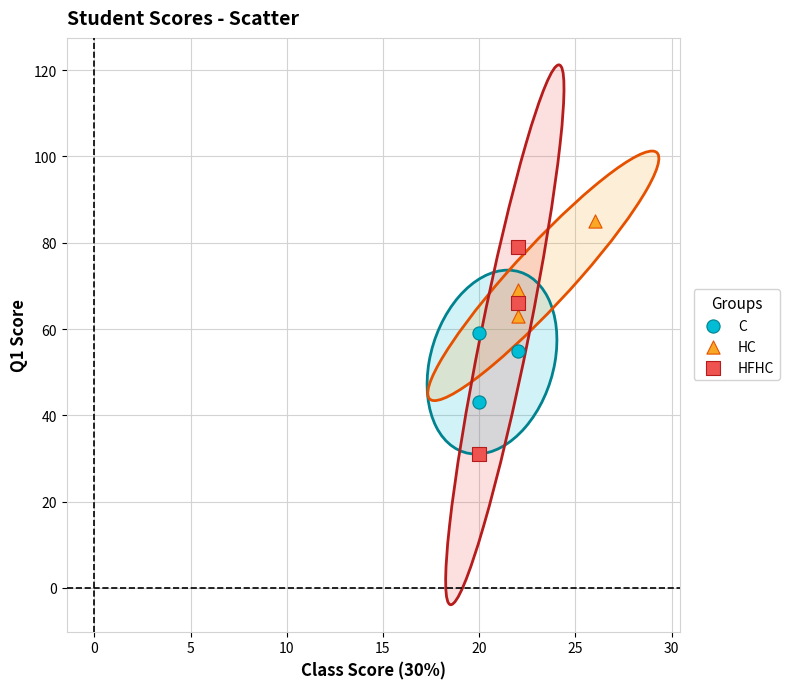

Which series contains the highest Y value?

HC